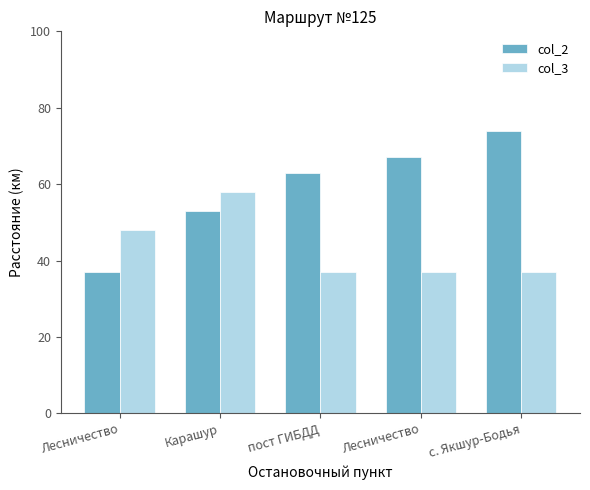

What is the greatest value displayed?

74